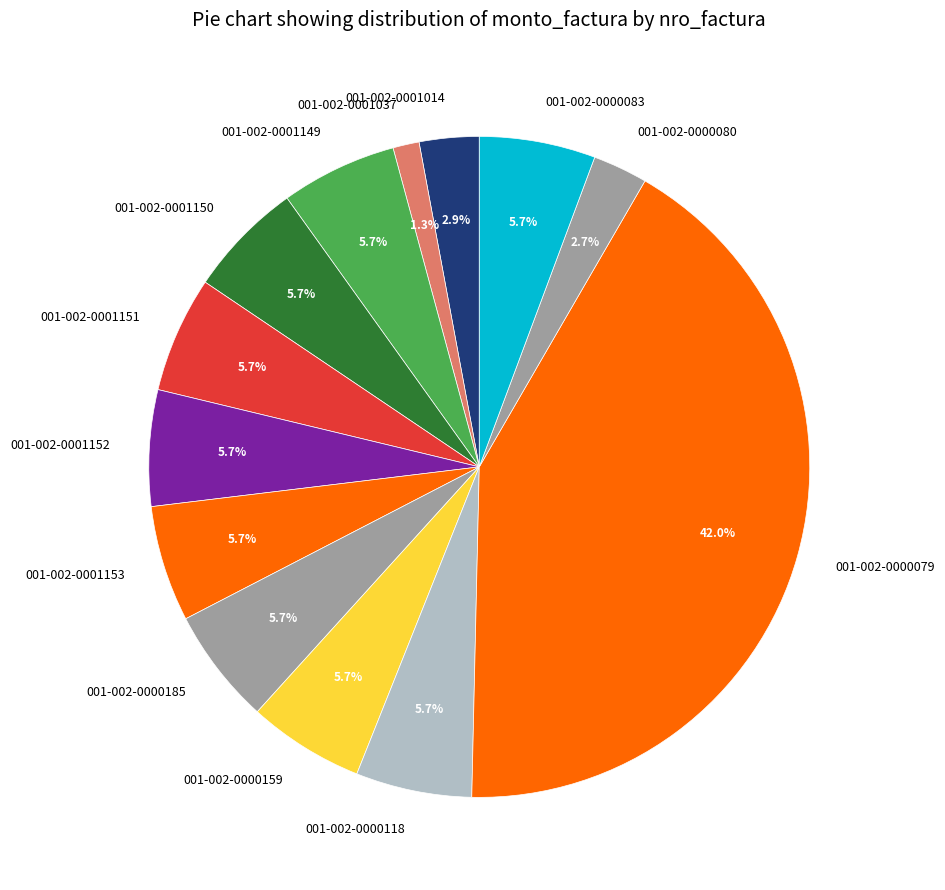

Combined, do 001-002-0001151 and 001-002-0001014 account for over 50%?

No